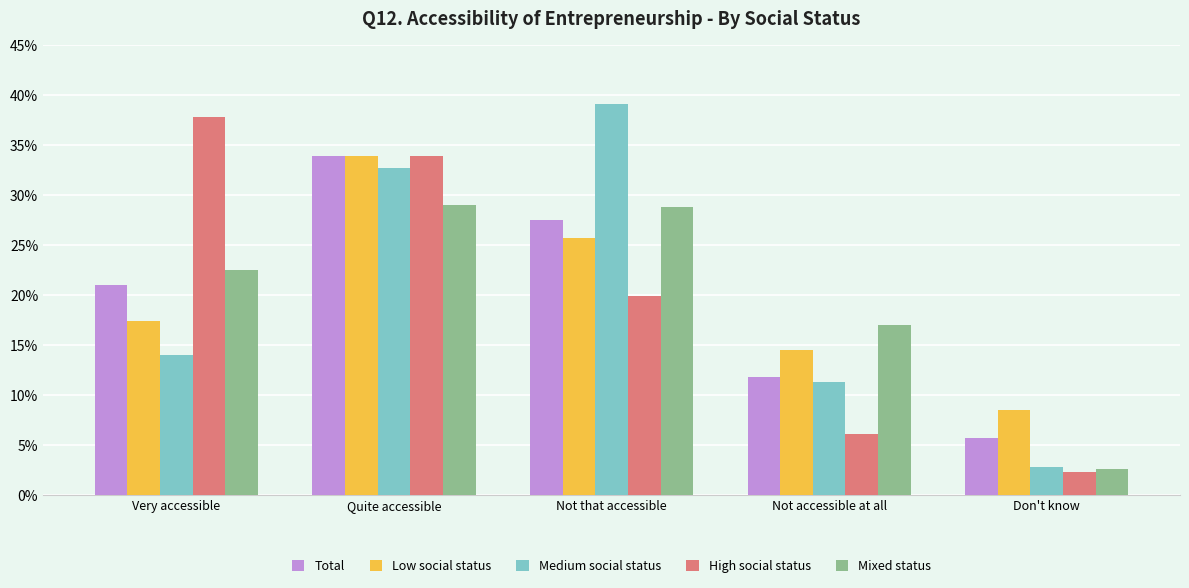

What are all the series names shown in the legend?

Total, Low social status, Medium social status, High social status, Mixed status